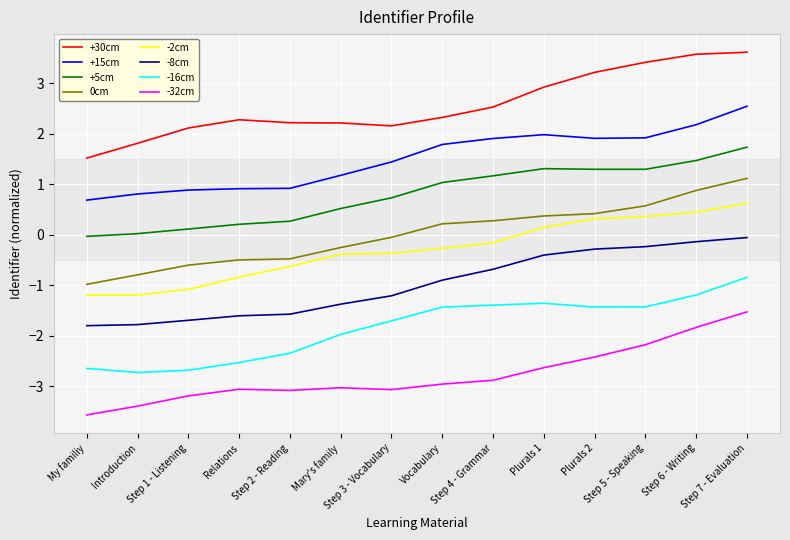

What is the smallest value displayed?

-3.6